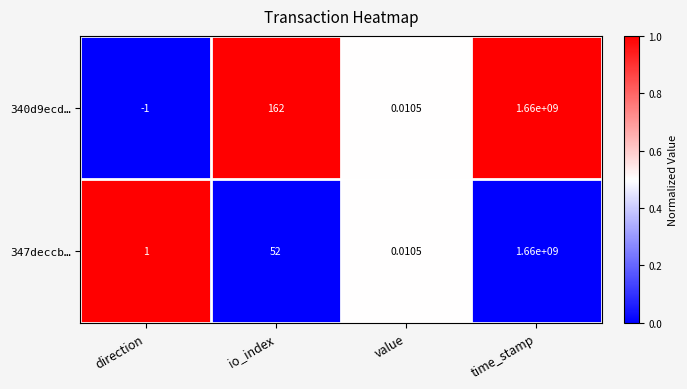

How many distinct data groups are displayed?

2